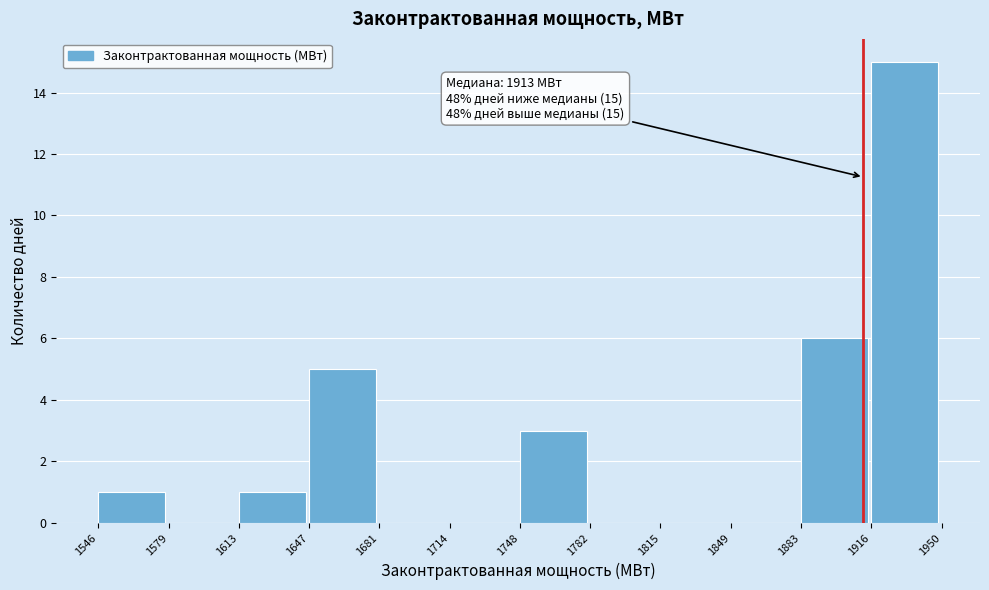

Which range on the x-axis has the tallest bar?

1916 to 1950